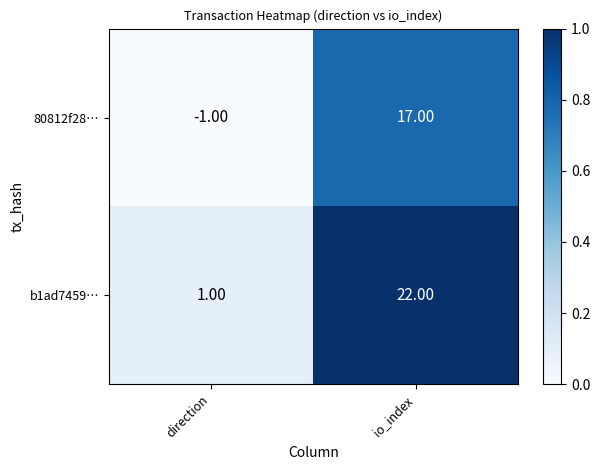

What is the total value across all series at io_index?

39